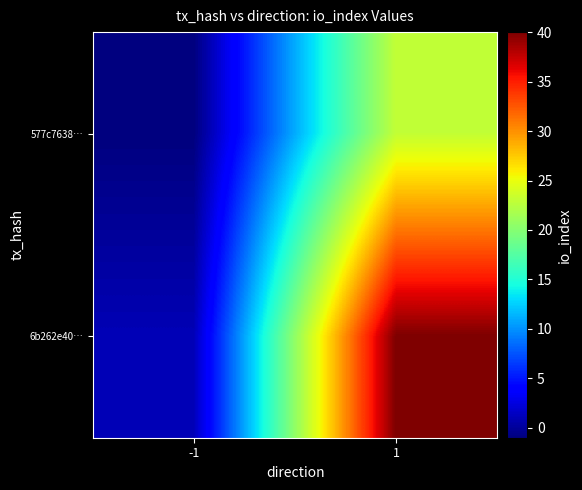

What is the total value across all series at 1?

63